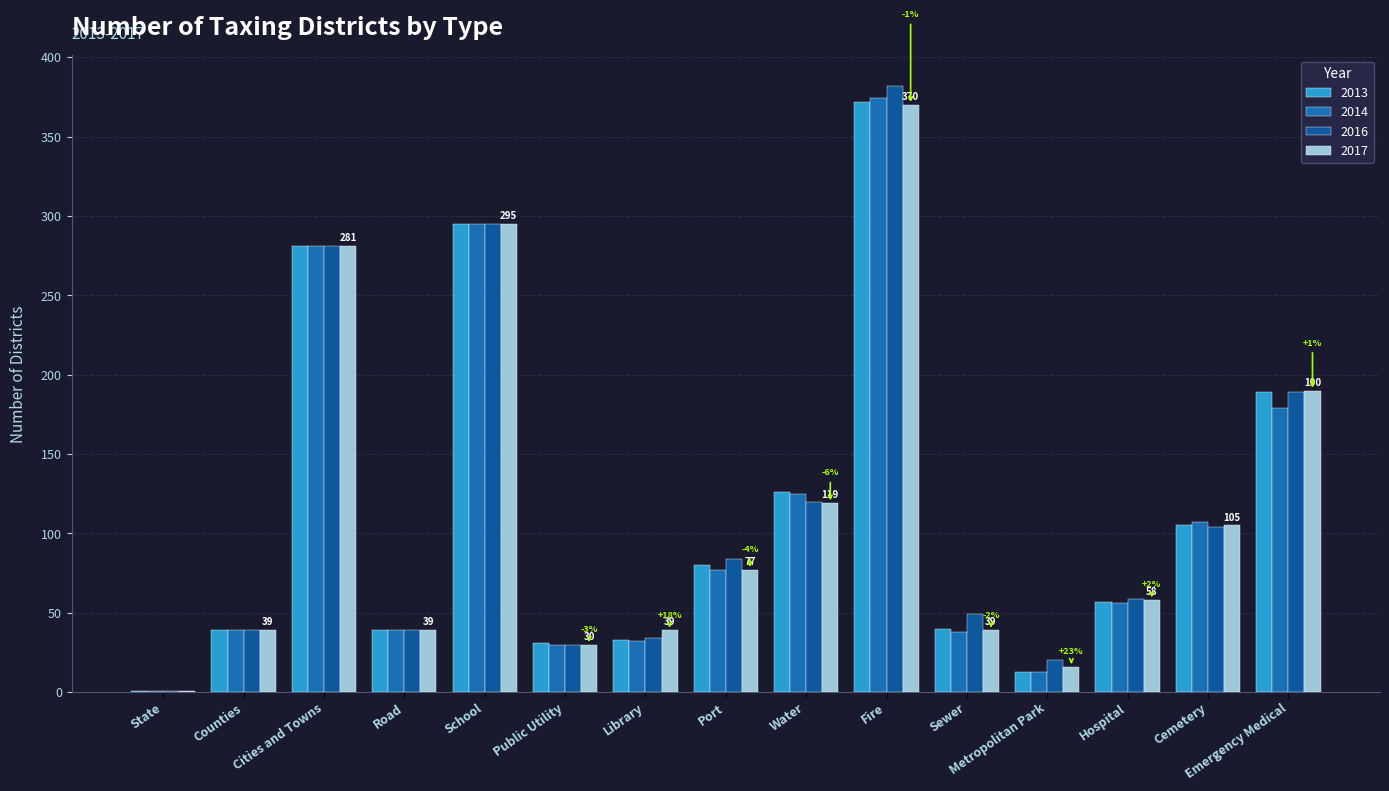

Rank the series at Cemetery from highest to lowest value.

2014, 2013, 2017, 2016